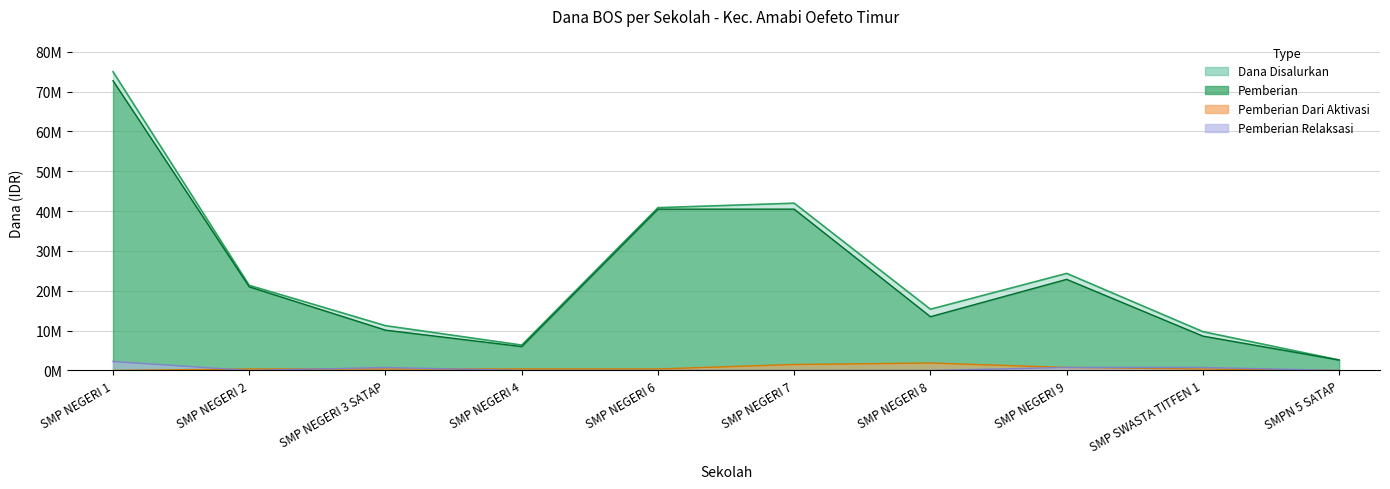

What is the value of the Dana Disalurkan point at the 3rd from the left?

11250000